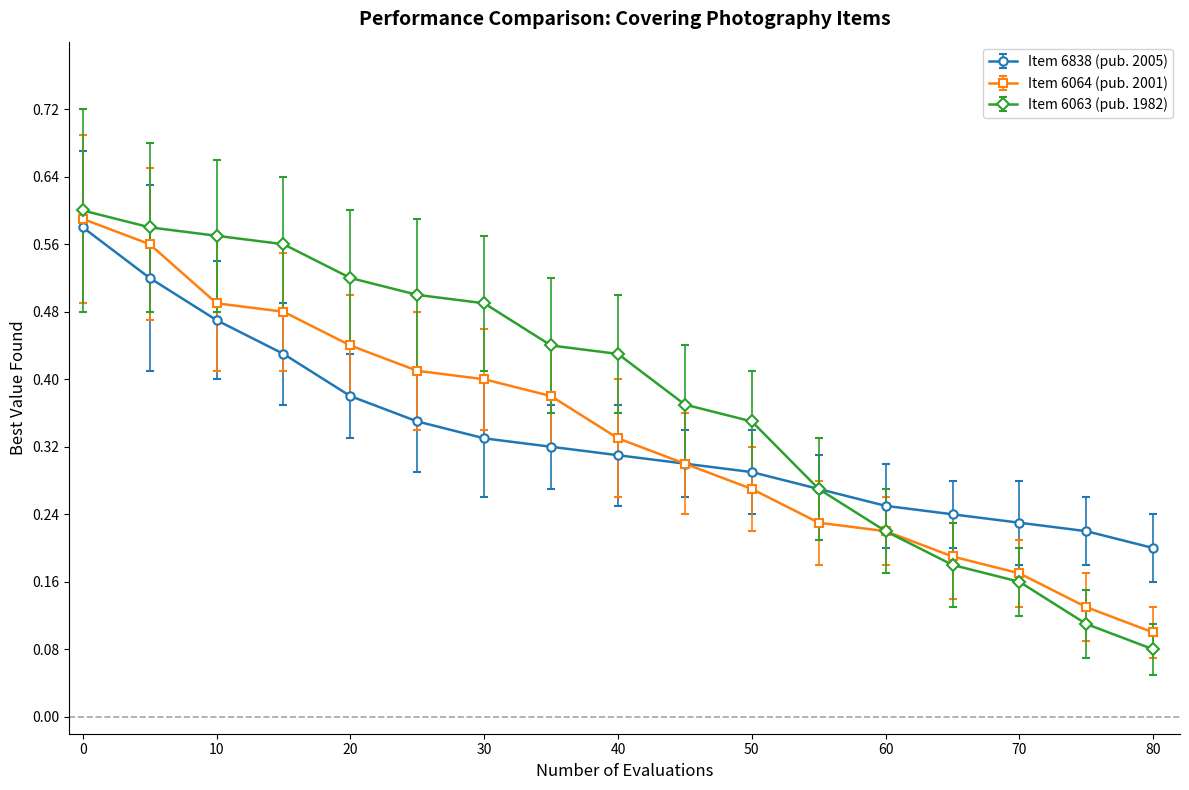

How many Item 6063 (pub. 1982) values are between 0 and 1?

17